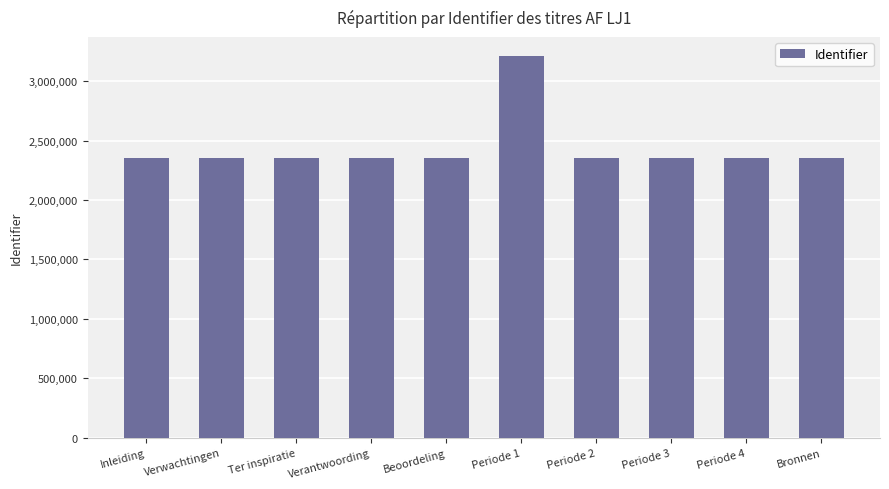

What is the average value?

2436226